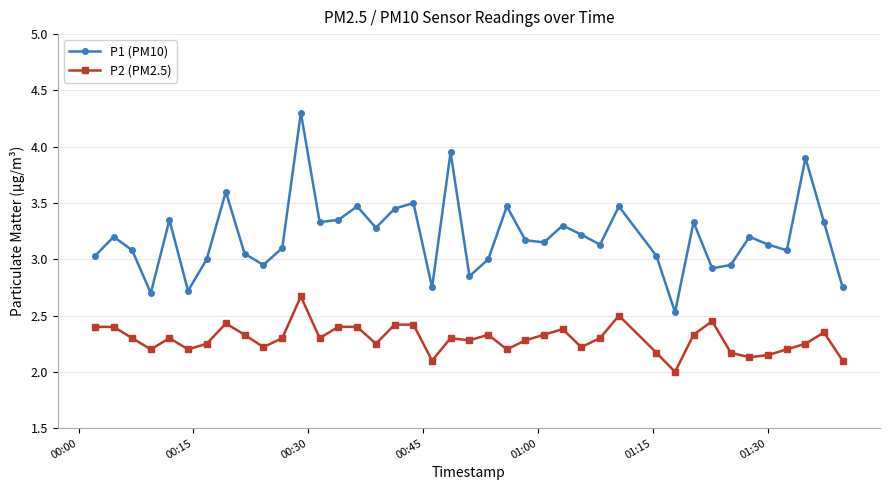

Which series has the widest spread of values?

P1 (PM10)